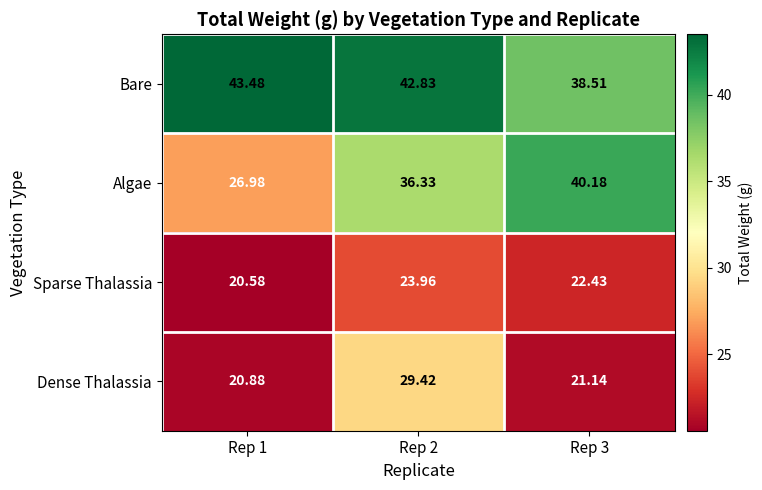

Which series has the largest total across all categories?

Bare